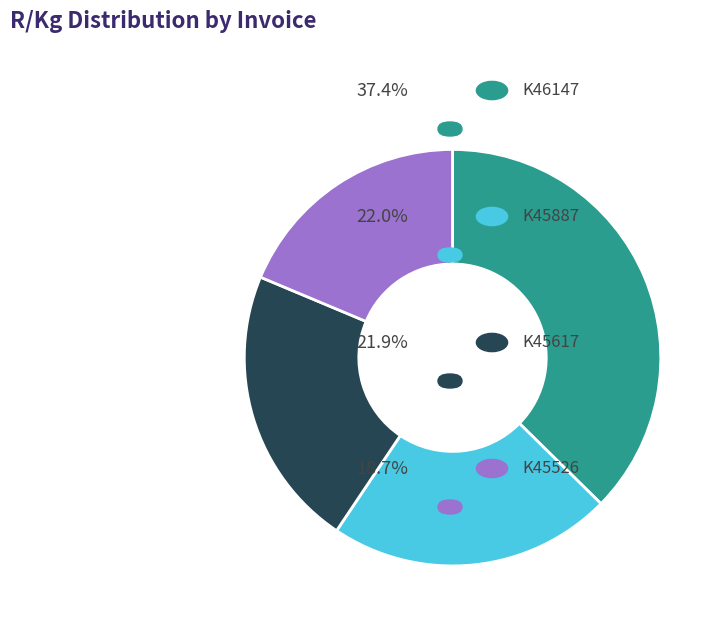

Does any single category account for the majority?

No